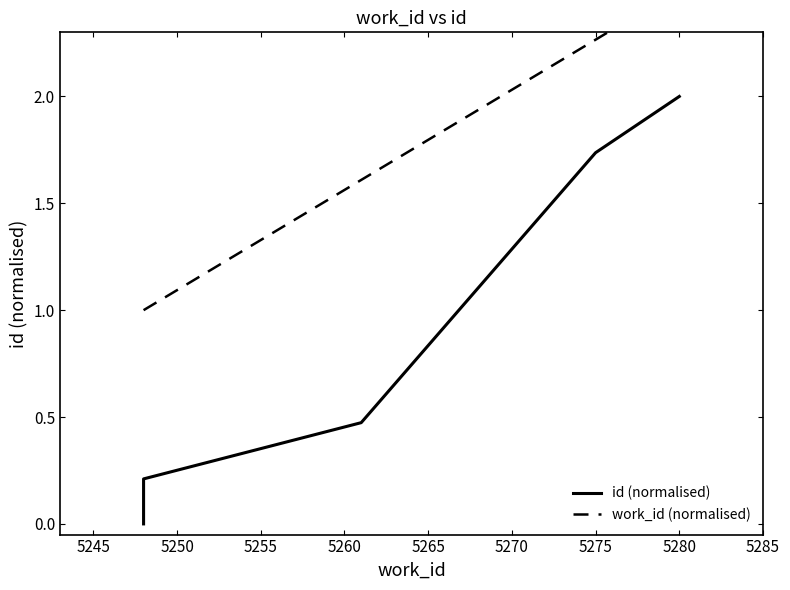

Is it true that id (normalised) equals 2.5 at 5265?

False